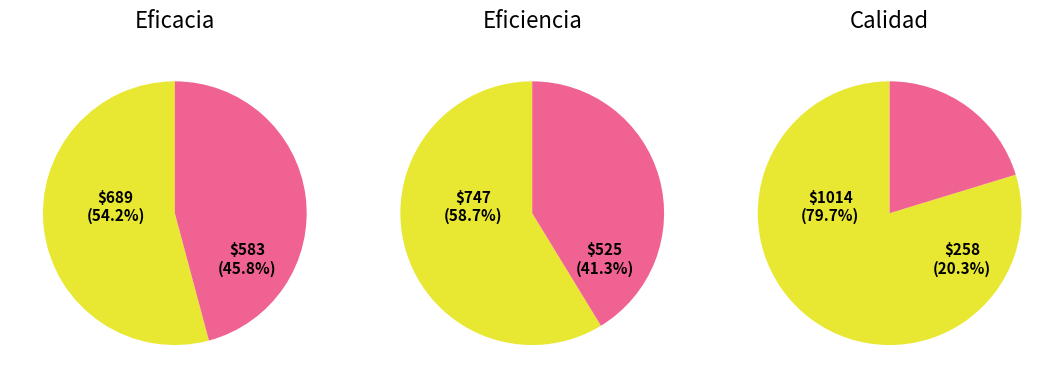

Which slice represents more than half of the pie?

Eficacia